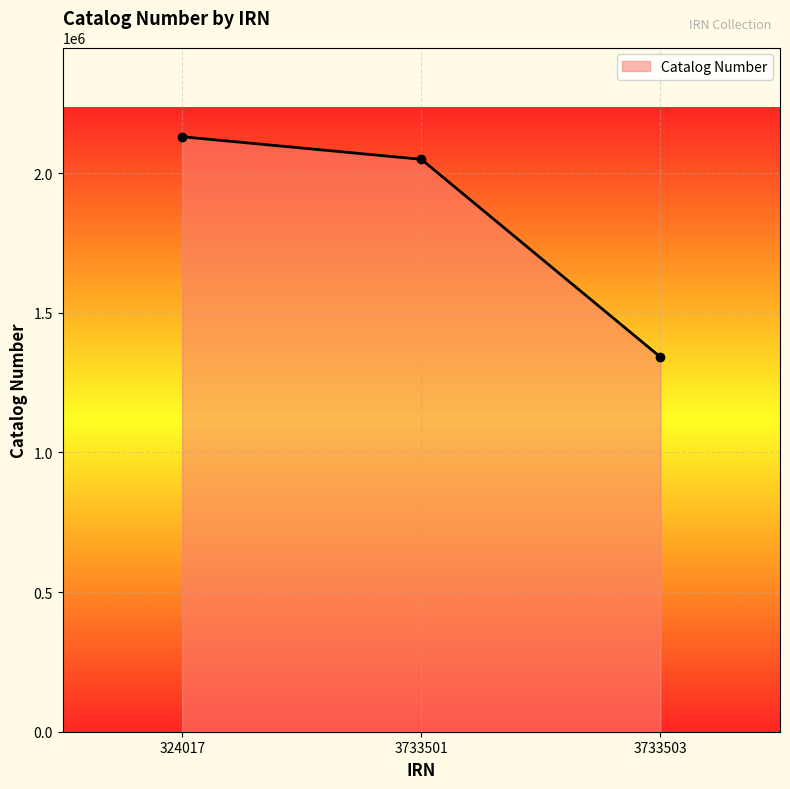

What is the maximum value shown in the chart?

2130628